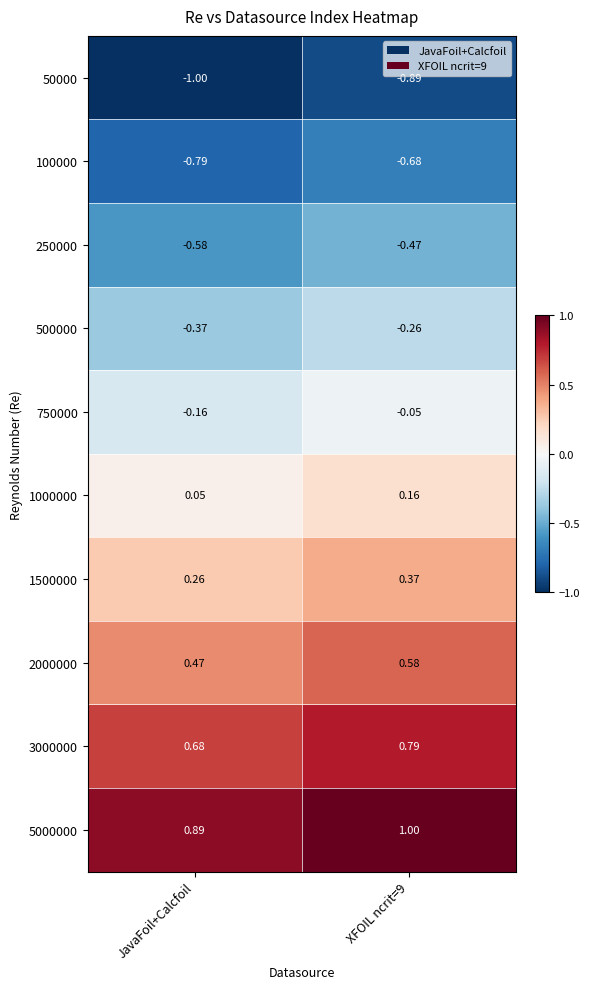

Is the value of 2000000 at XFOIL ncrit=9 greater than the value of 500000 at XFOIL ncrit=9?

Yes